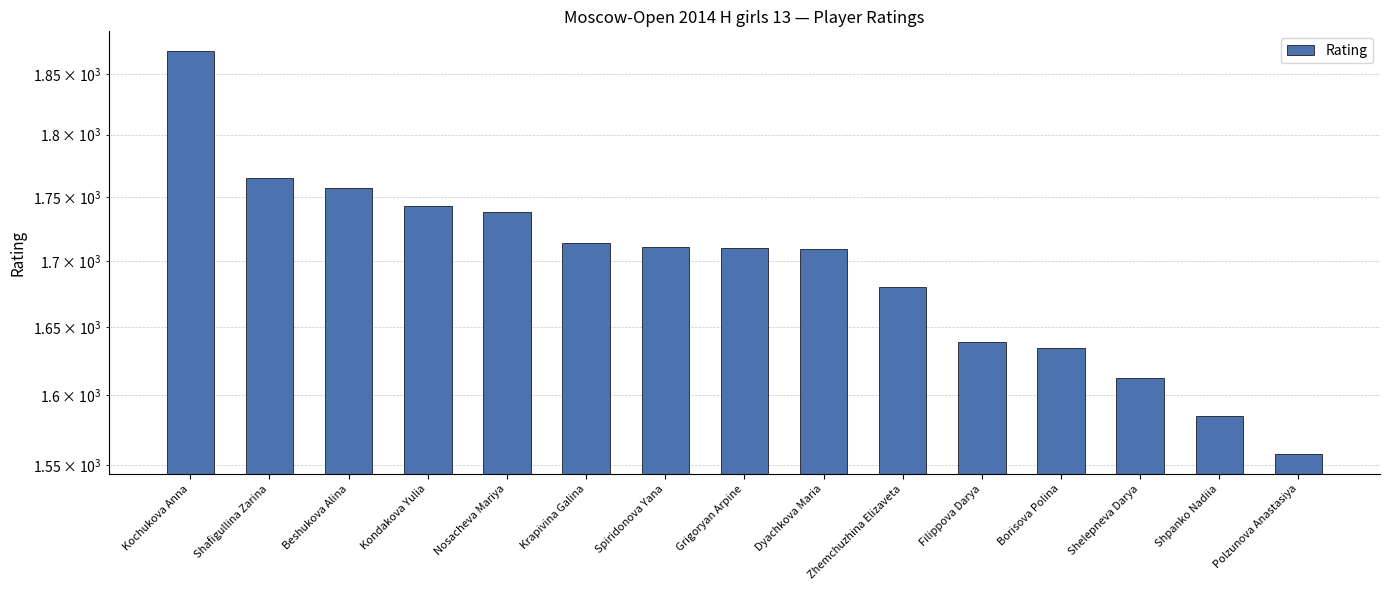

True or false: the data shows 686 at Kondakova Yulia.

False